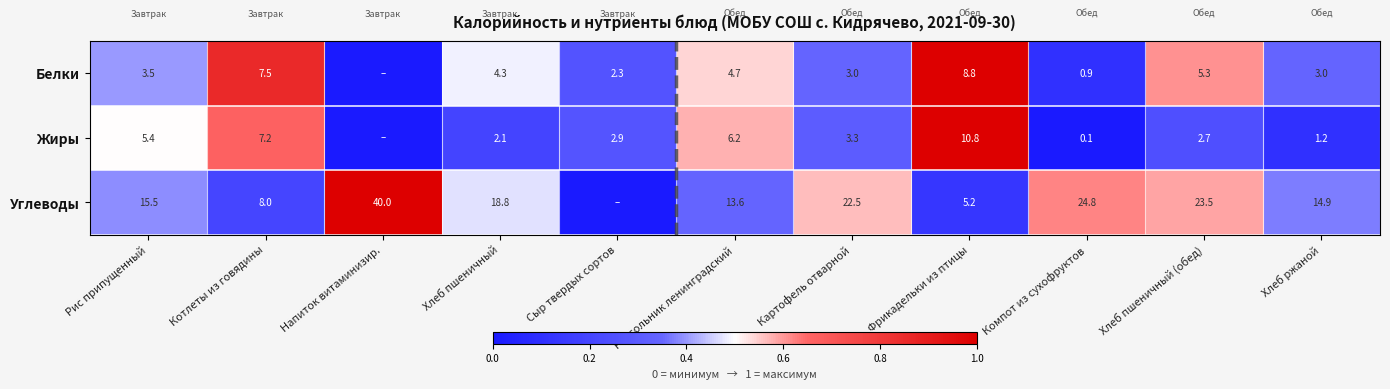

At Фрикадельки из птицы, list the series in order from largest to smallest.

Жиры, Белки, Углеводы